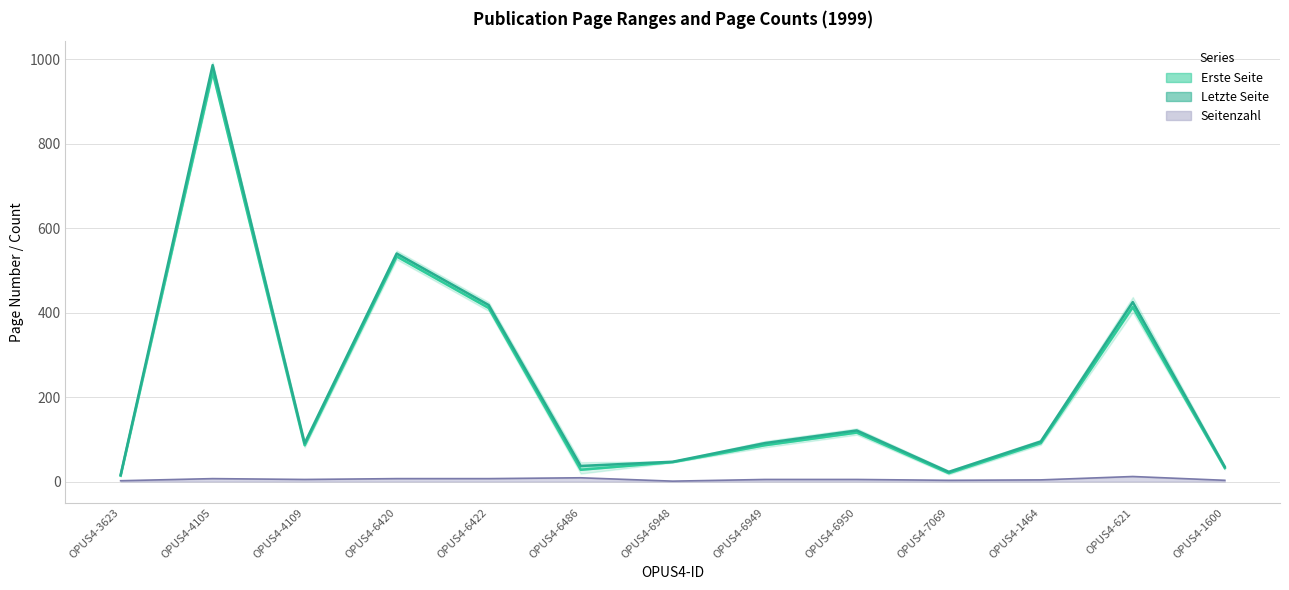

At which label is Erste Seite (line) closest to 491?

OPUS4-6420